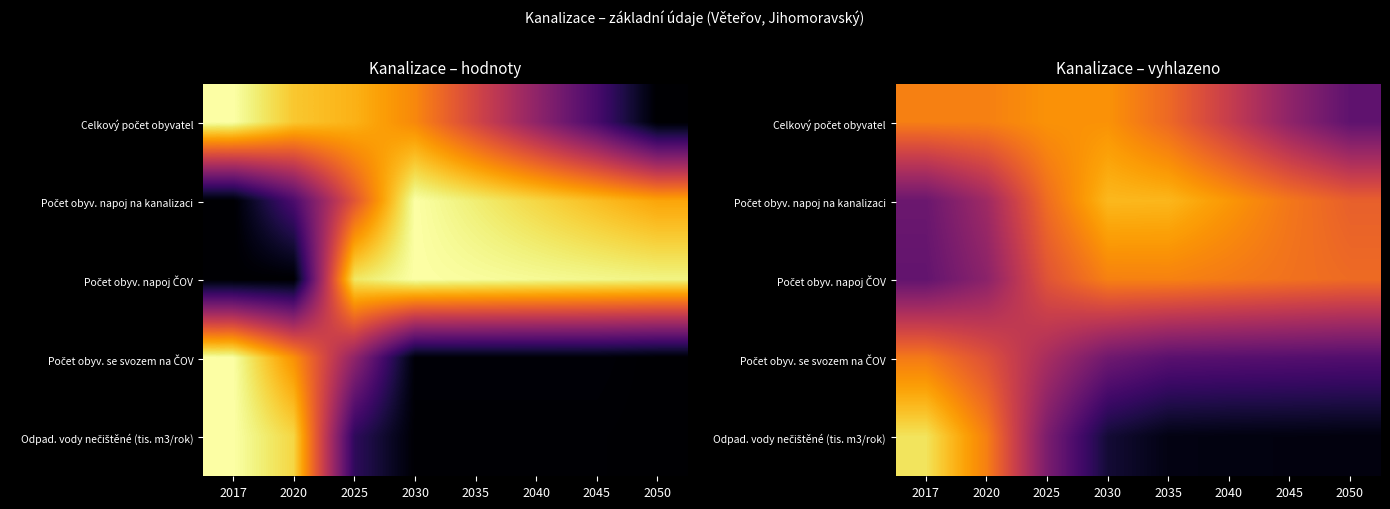

Count the number of data series in this chart.

5